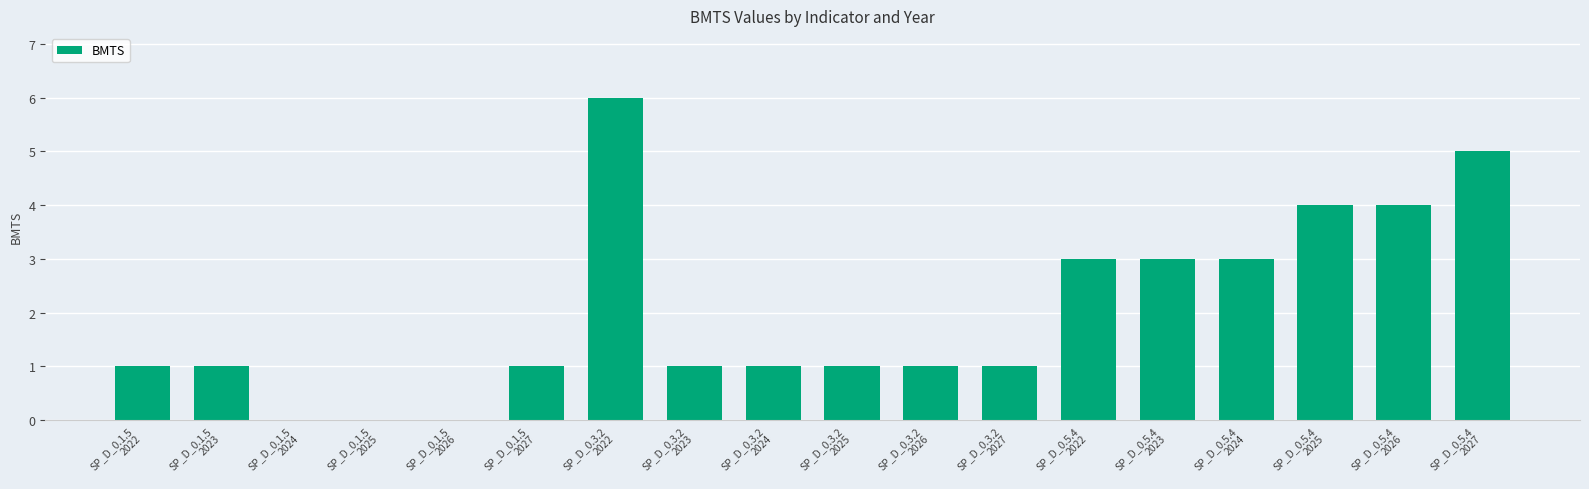

The value at SP_D_0.5.4
2026 is 6. True or false?

False